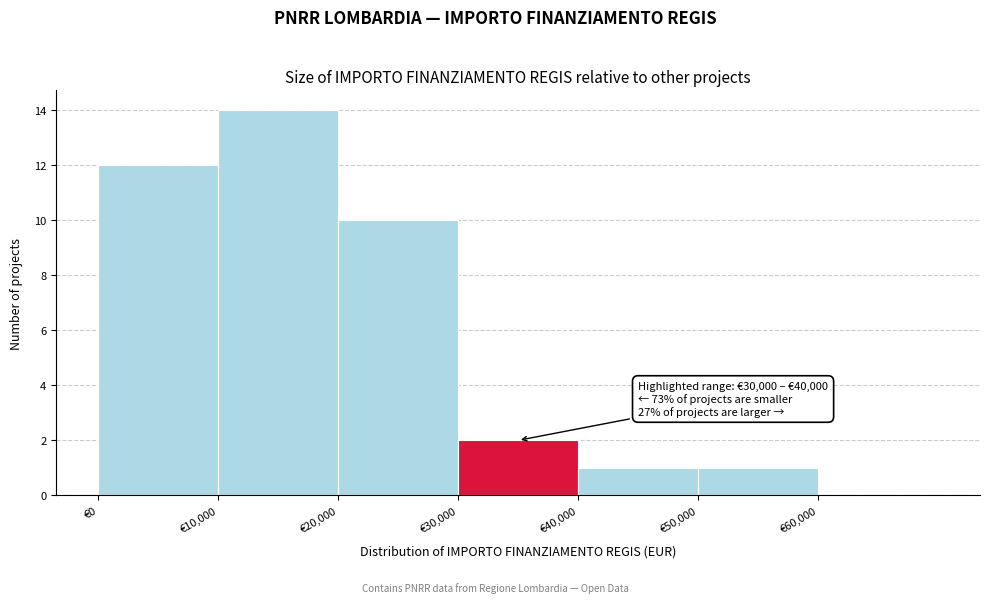

Over which range of the x-axis is the bar tallest?

10000 to 20000